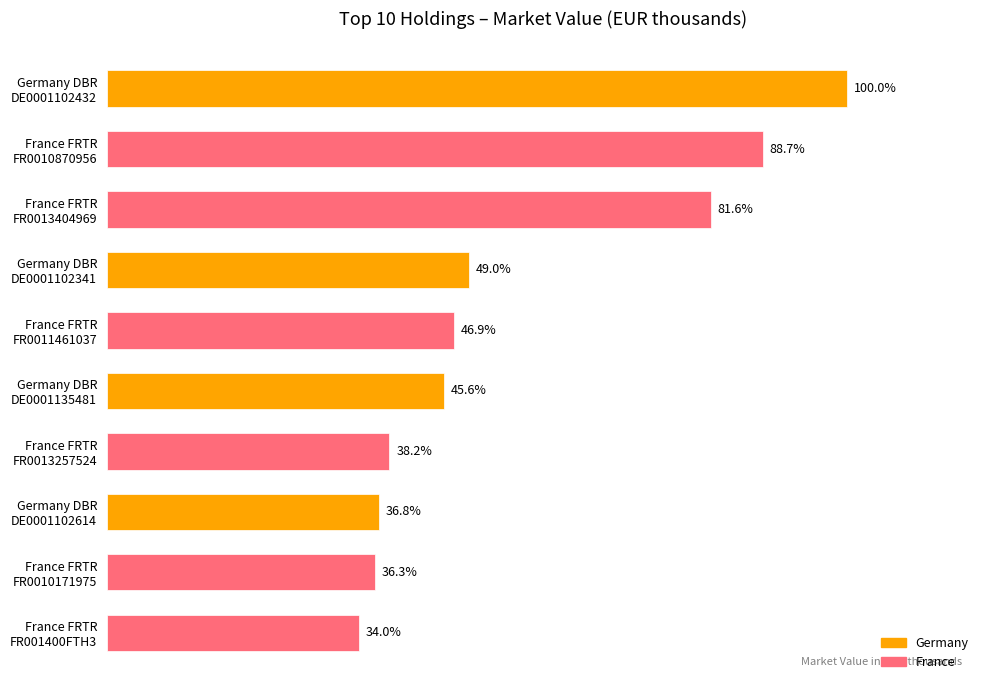

Does the chart contain any negative values?

No